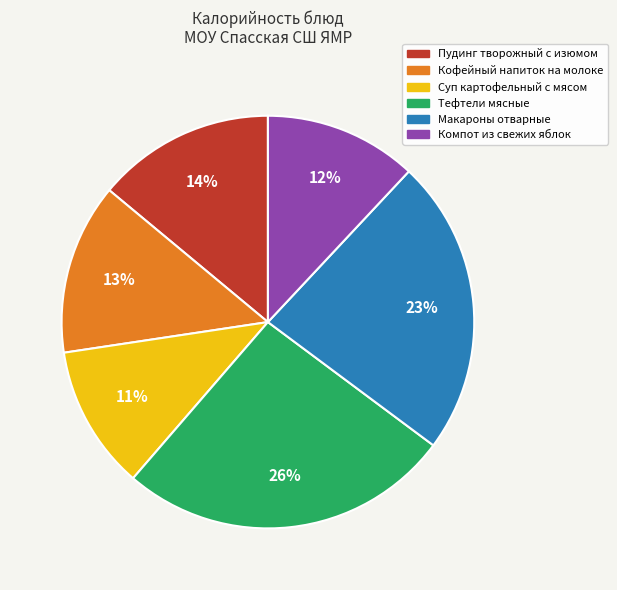

Rank the categories by value from lowest to highest.

Суп картофельный с мясом, Компот из свежих яблок, Кофейный напиток на молоке, Пудинг творожный с изюмом, Макароны отварные, Тефтели мясные